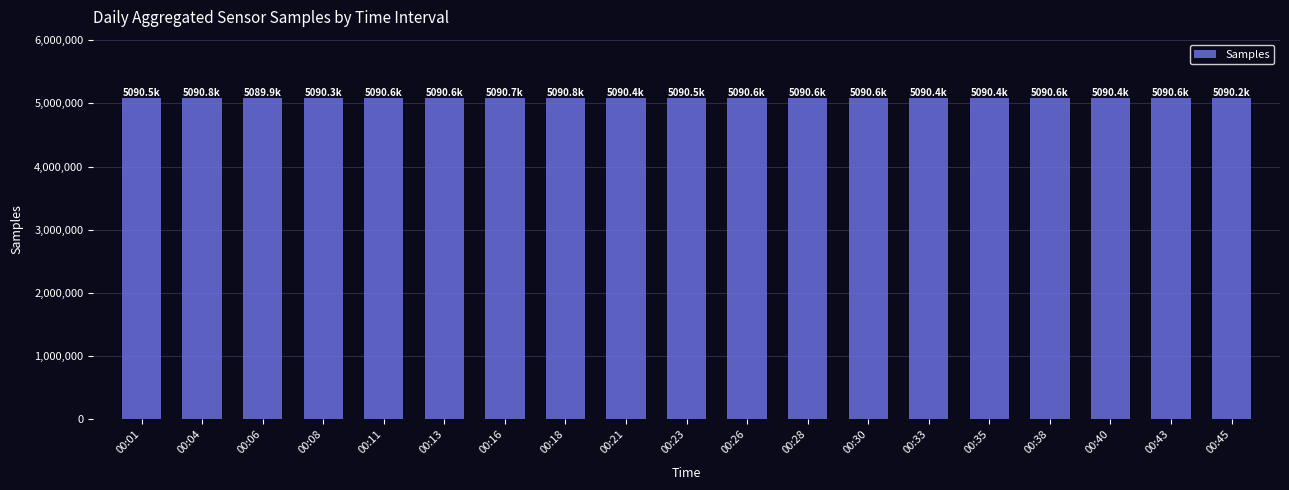

What is the smallest value displayed?

5089914